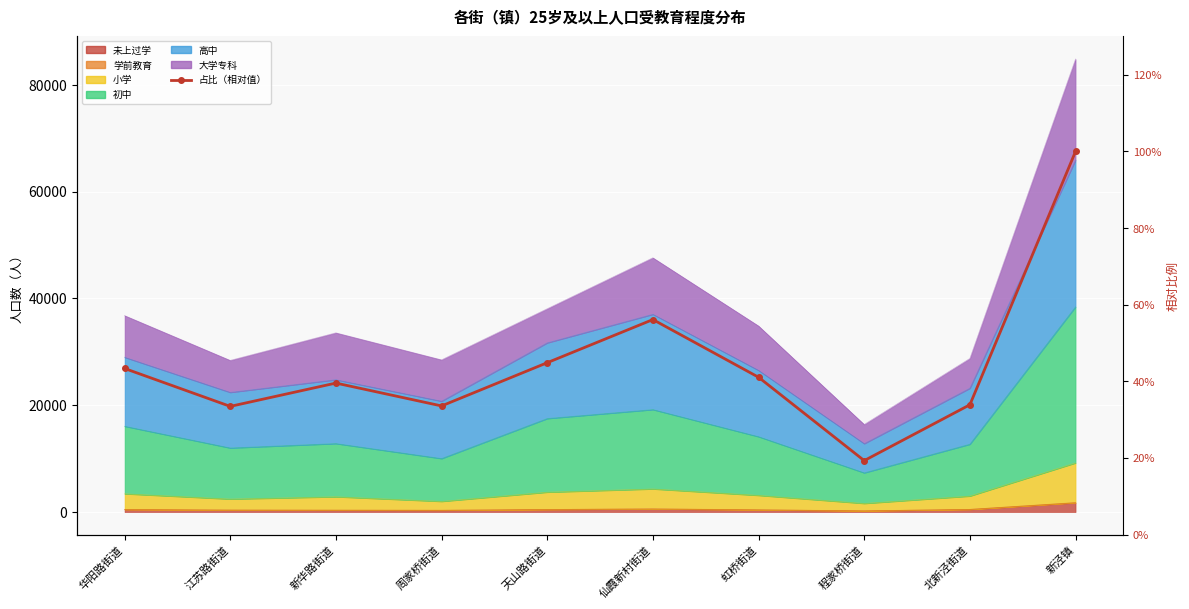

Which label corresponds to the largest value in the chart?

新泾镇